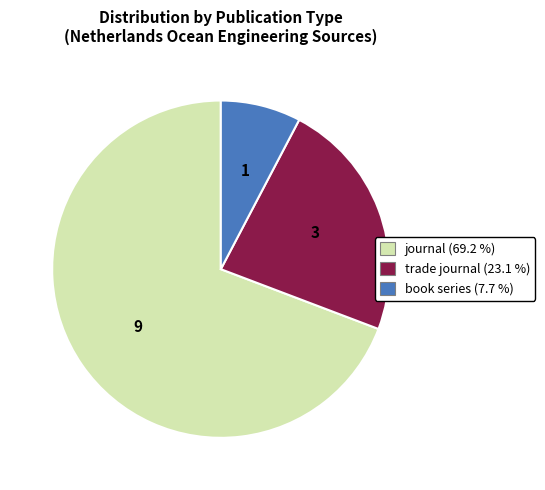

Which slice is the smallest?

book series